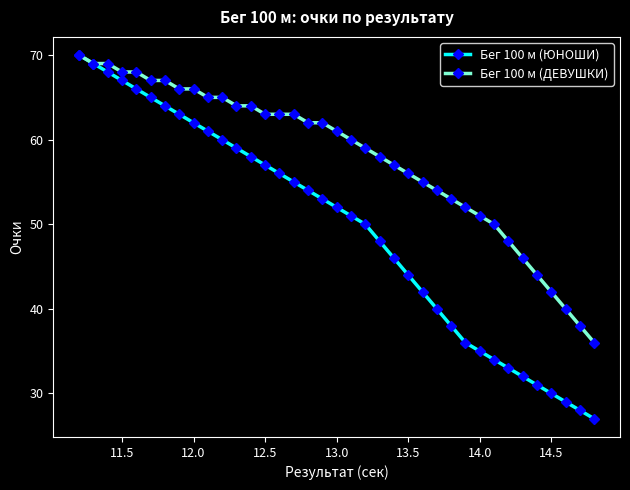

What is the value of the Бег 100 м (ЮНОШИ) point at the 20th from the left?

51